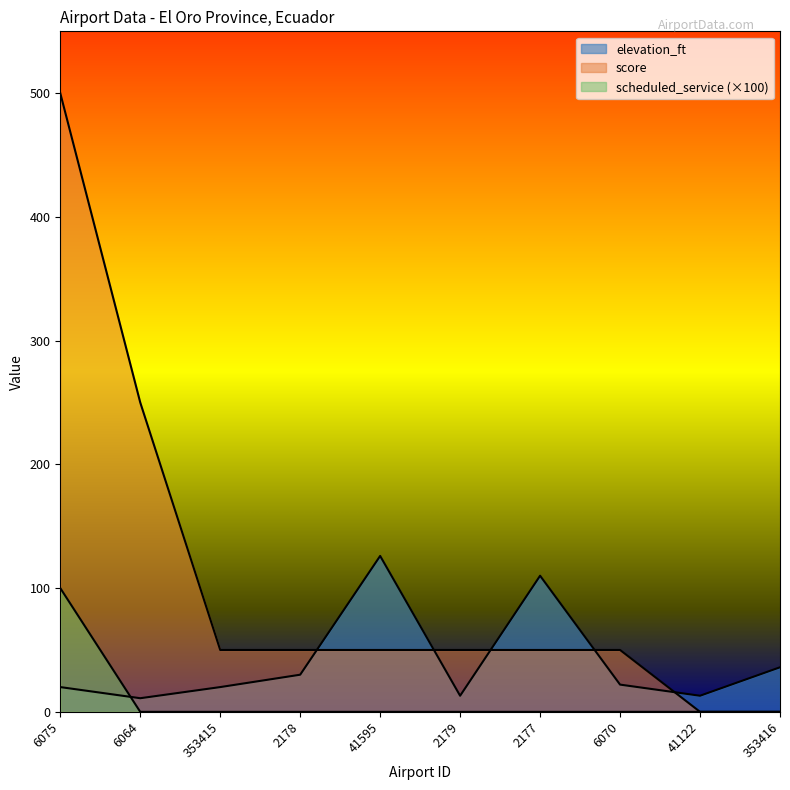

At which label does elevation_ft first exceed 22?

2178